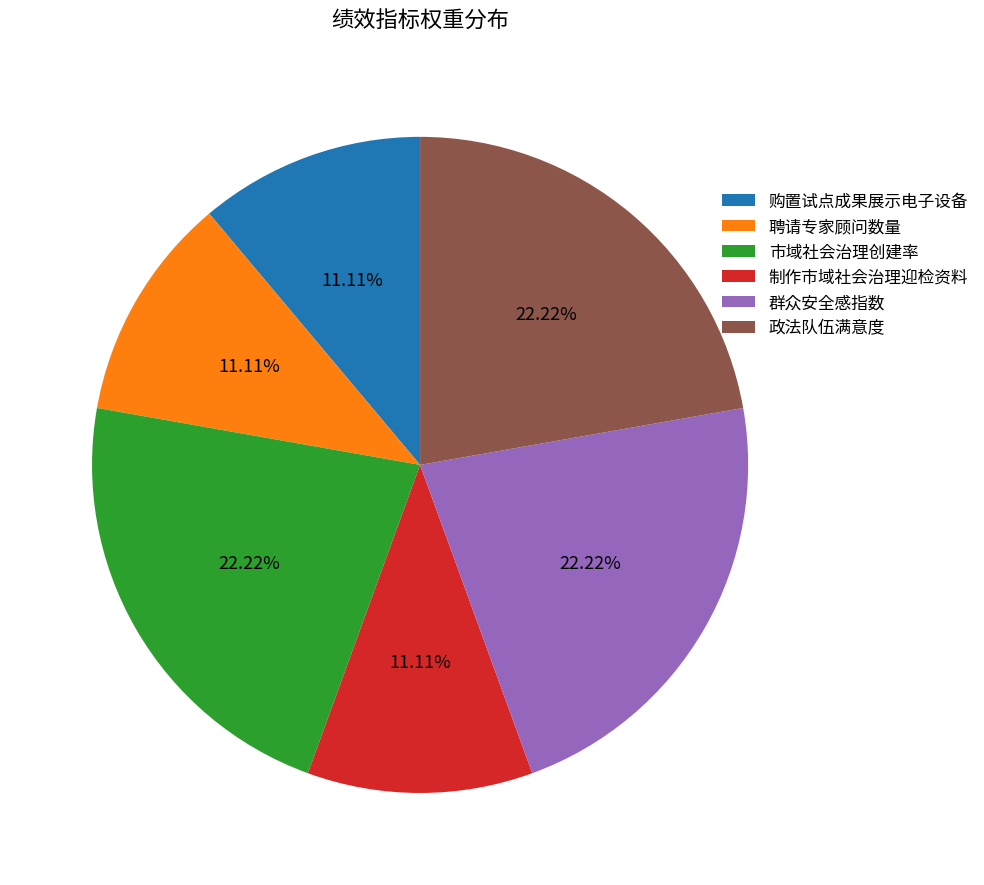

Combined, do 购置试点成果展示电子设备 and 政法队伍满意度 account for over 50%?

No